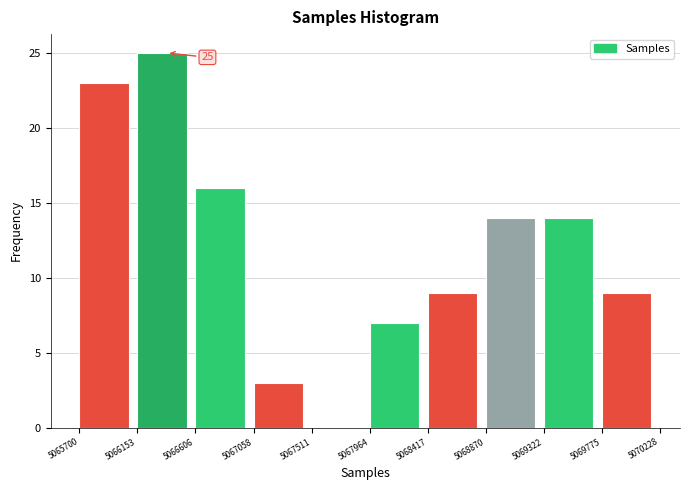

Over which range of the x-axis is the bar tallest?

5066153 to 5066606